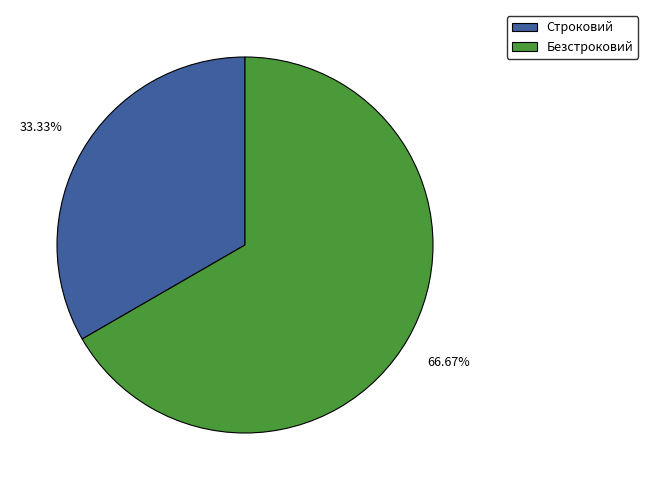

To the nearest percent, what is the combined percentage of Строковий and Безстроковий?

100%